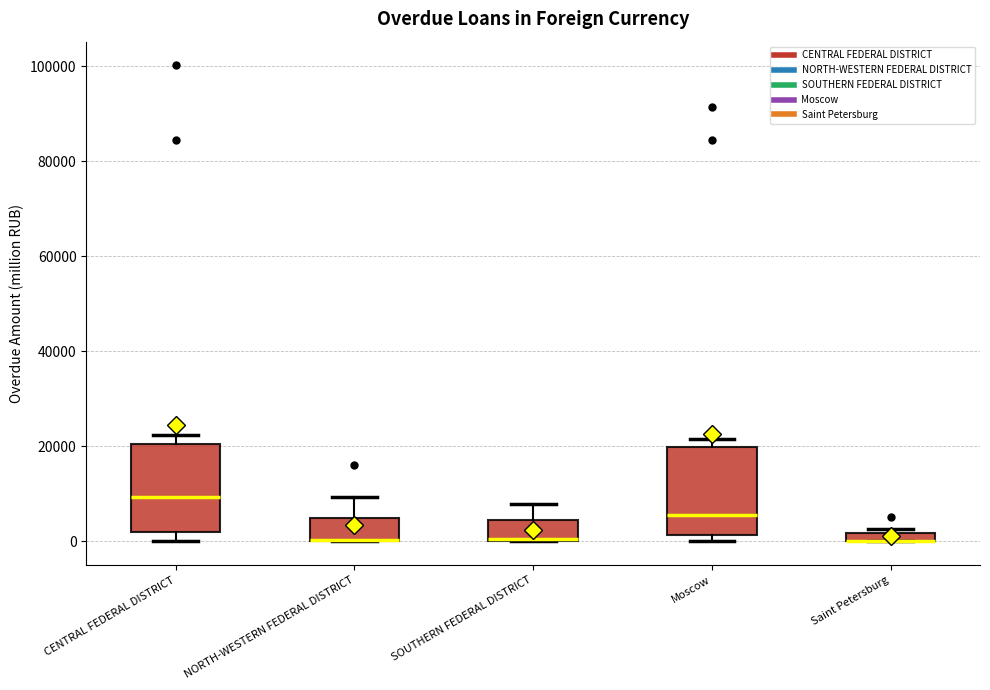

Where is the lower edge of the box for NORTH-WESTERN FEDERAL DISTRICT on the y-axis? The values are not printed on the chart, so give them approximately, as read against the axis.

0